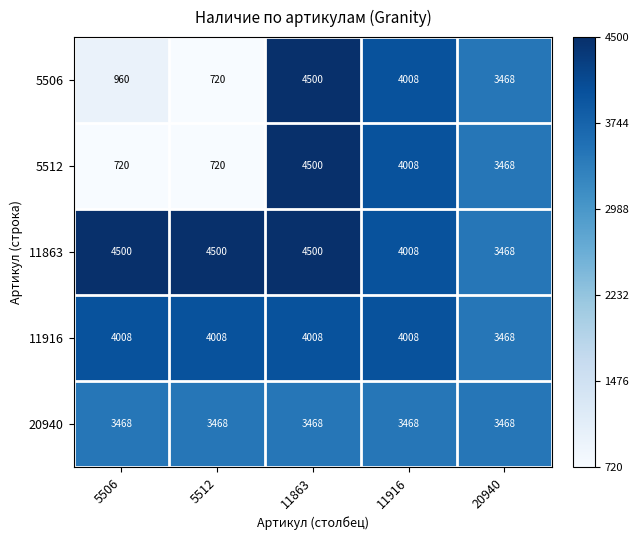

What is the difference between the second highest and second lowest values in the 5512 series?

3288